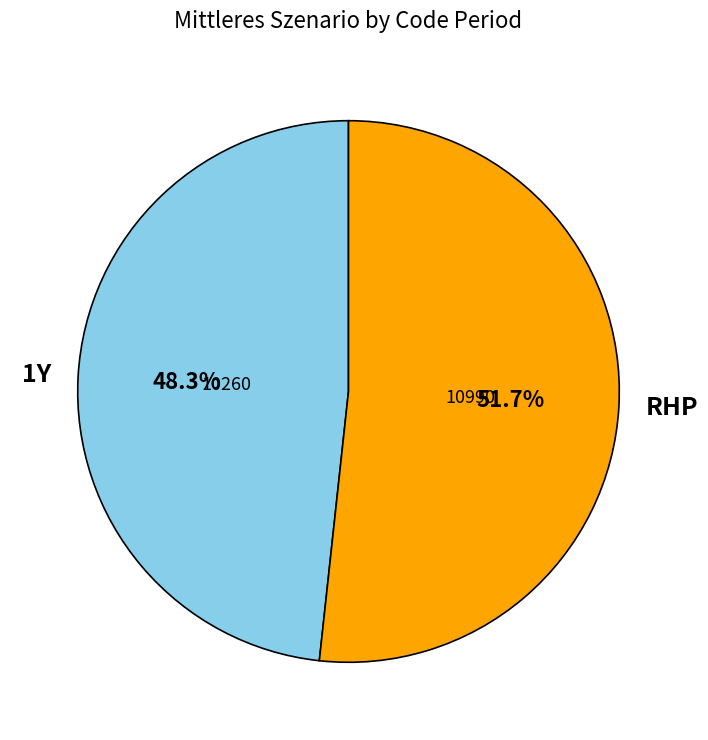

What is the majority slice?

RHP